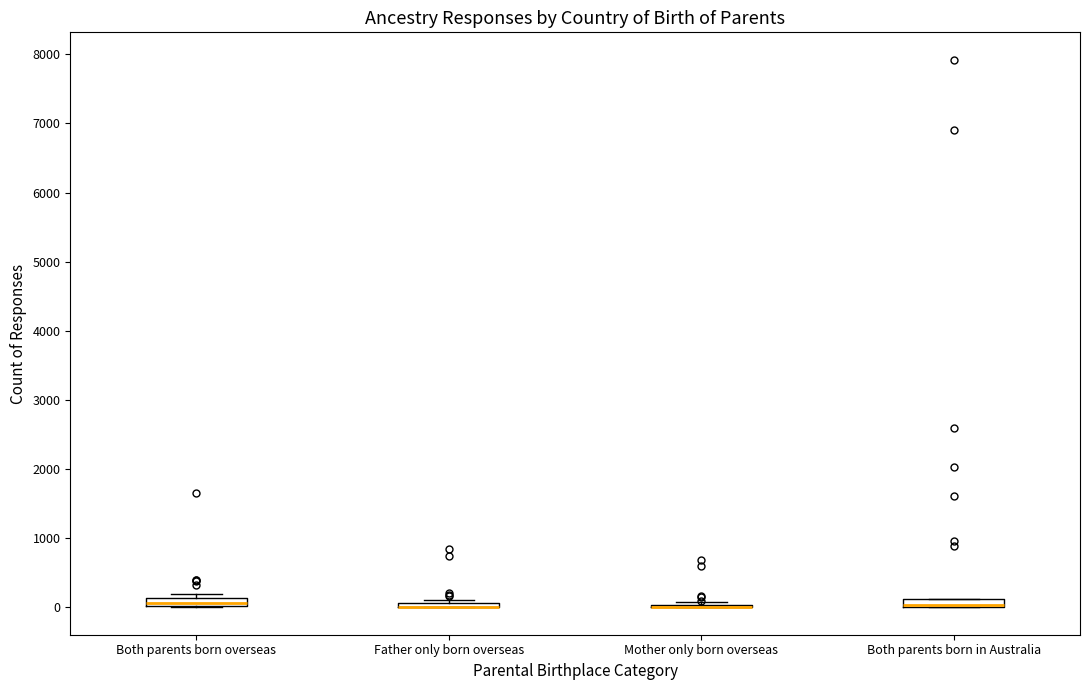

Where is the lower edge of the box for Father only born overseas on the y-axis? The values are not printed on the chart, so give them approximately, as read against the axis.

0